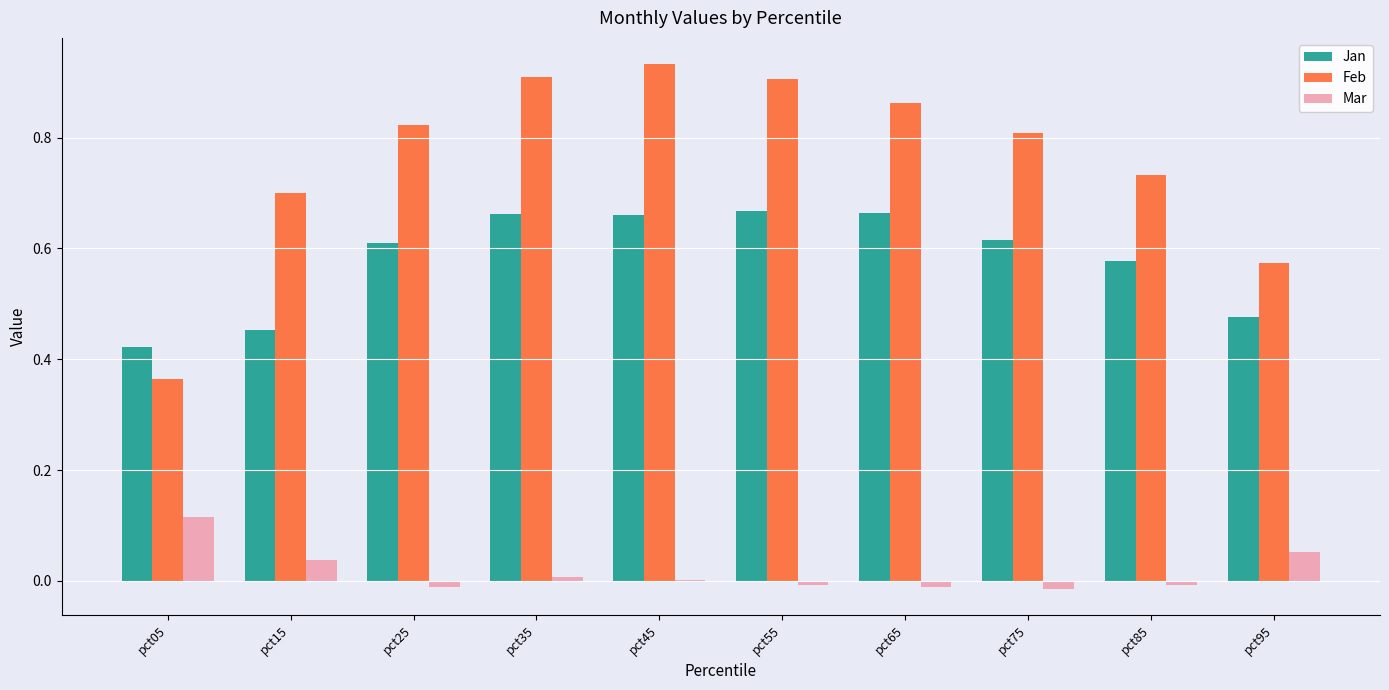

Which series has the largest total across all categories?

Feb